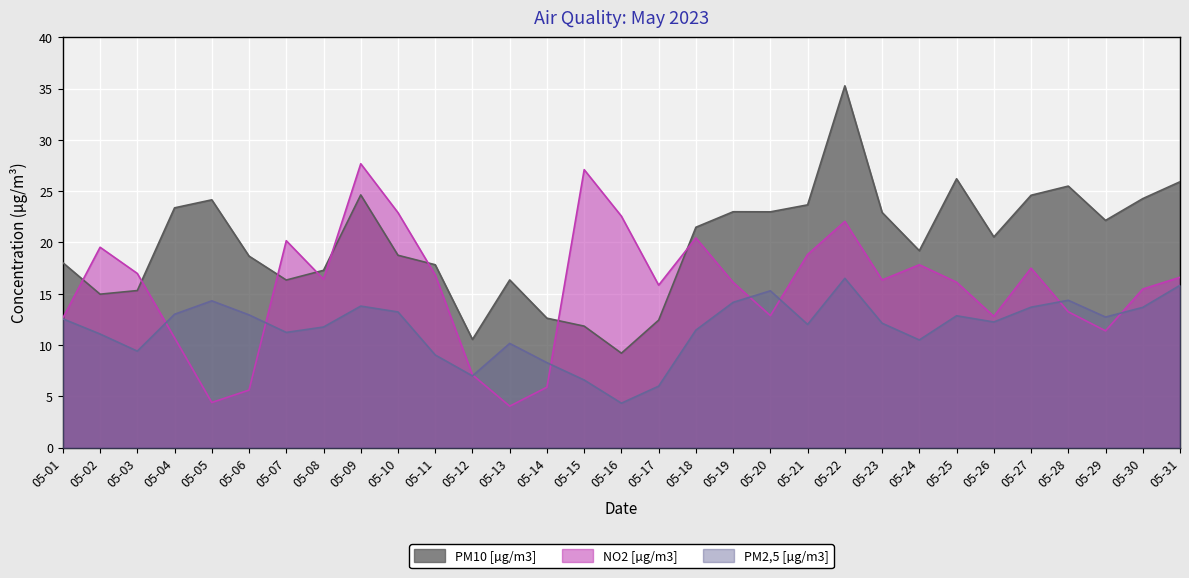

How many data points in PM2,5 [µg/m3] are above 12?

18